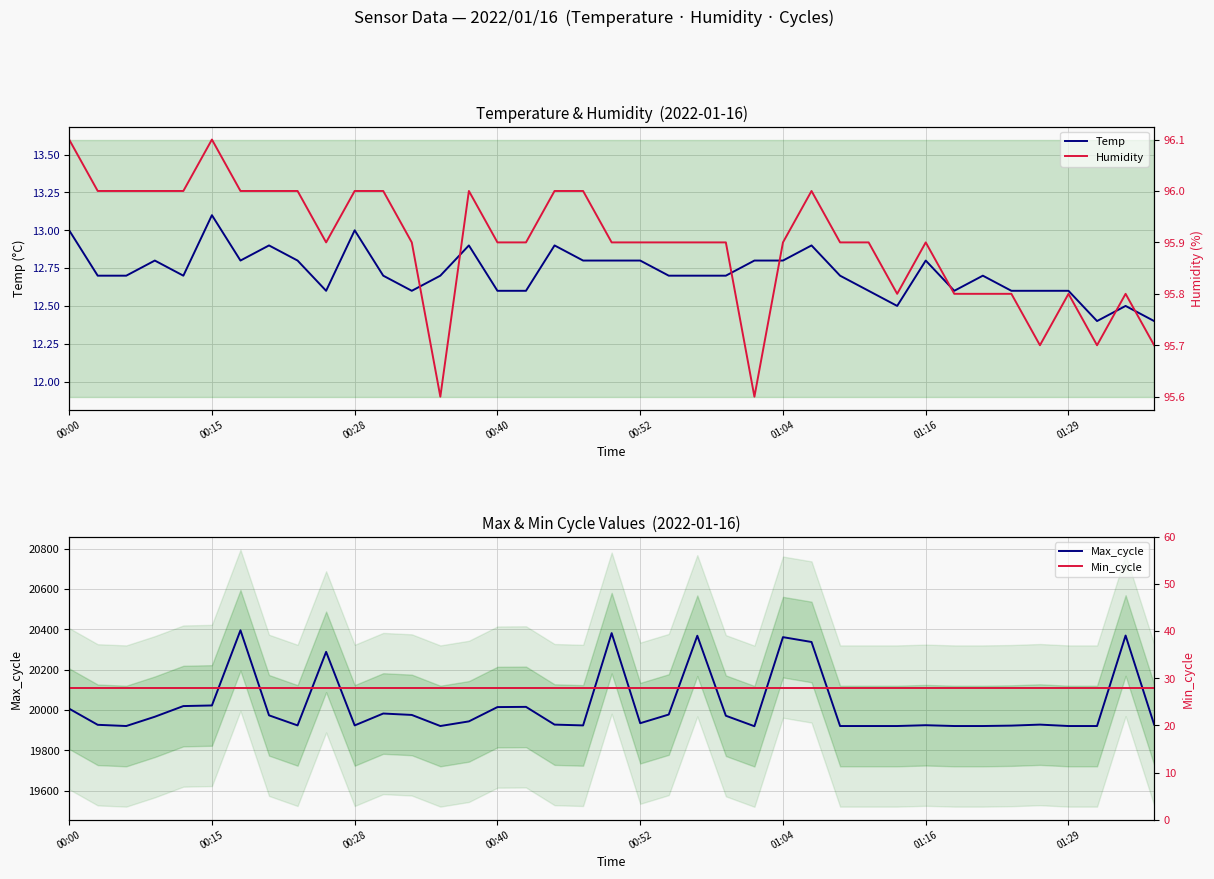

What is the minimum value for Temp?

12.4